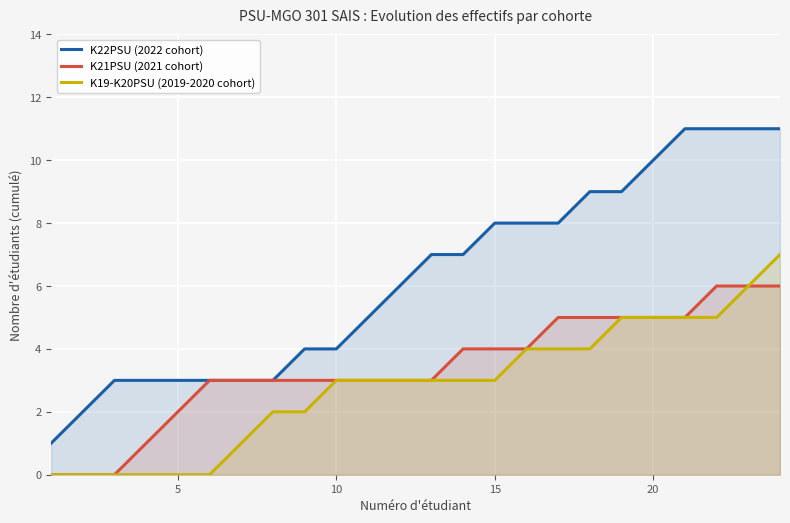

True or false: K19-K20PSU (2019-2020 cohort) and K22PSU (2022 cohort) cross at least once.

False